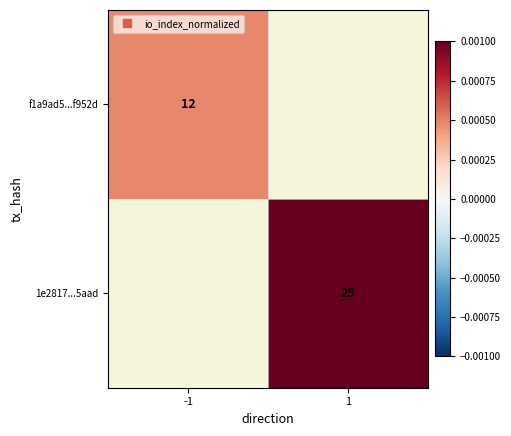

At which label does 1e2817...5aad reach its peak?

-1